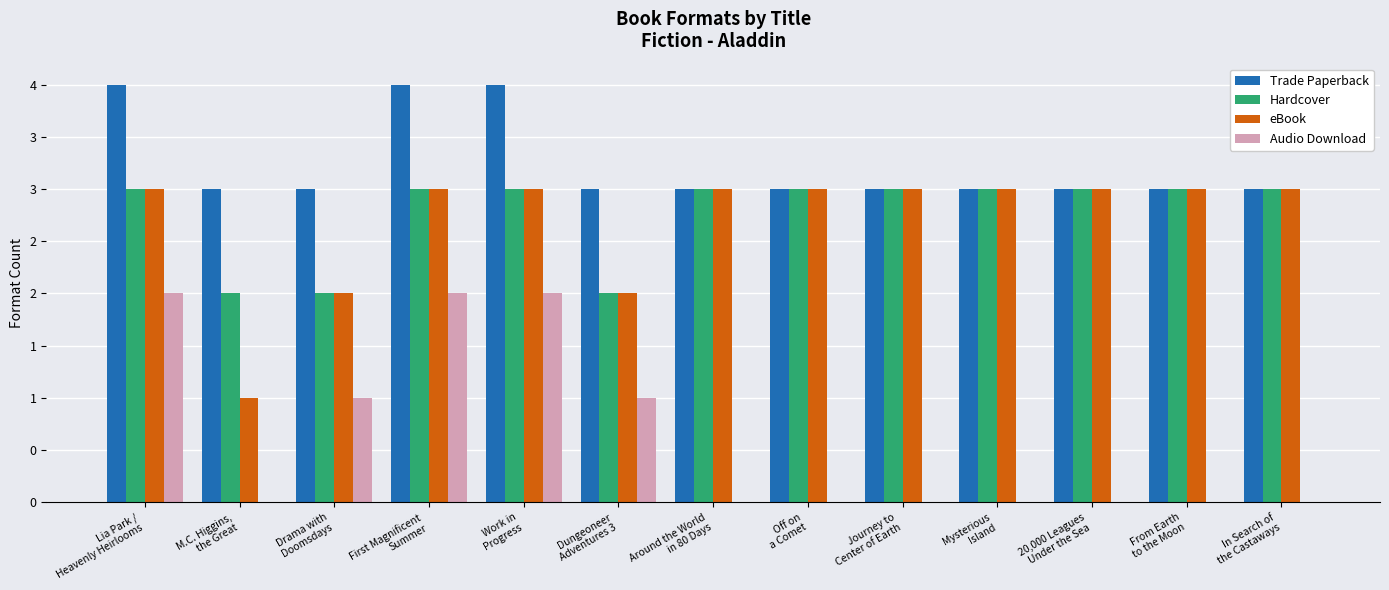

What are all the series names shown in the legend?

Trade Paperback, Hardcover, eBook, Audio Download